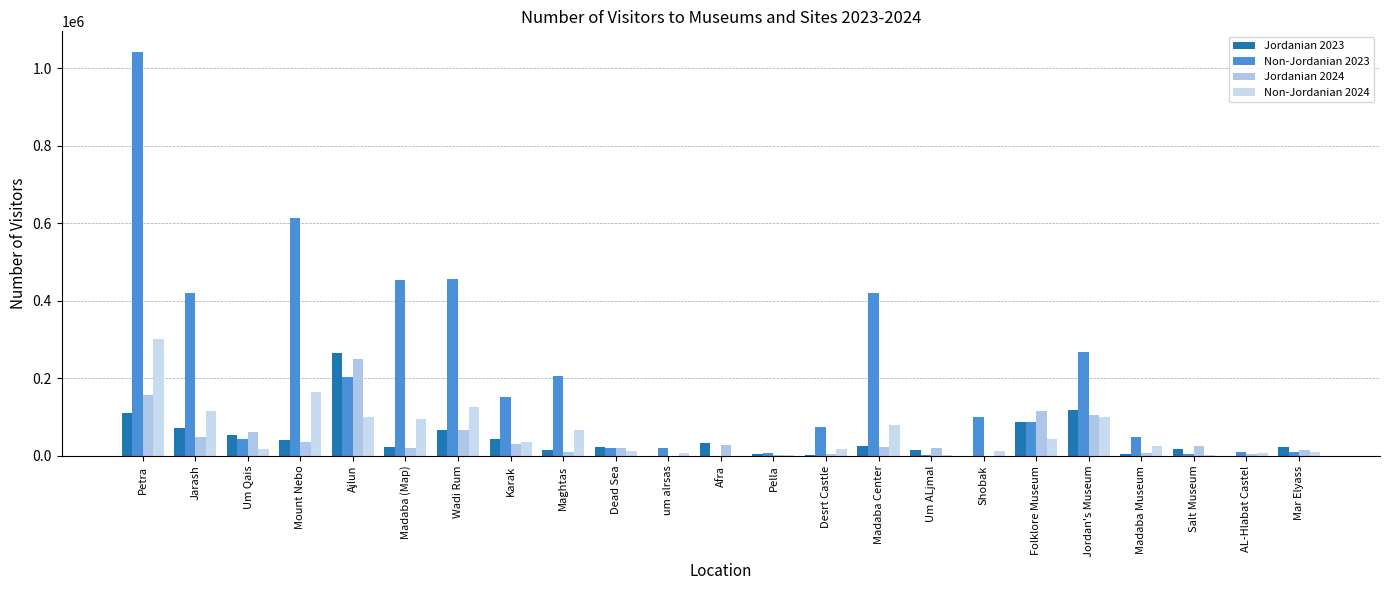

What is the difference between the second highest and minimum values in the Jordanian 2023 series?

119377